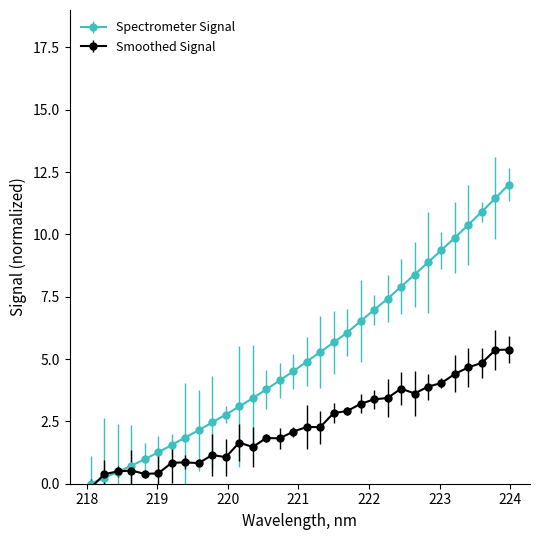

How many data points does each series have?

32